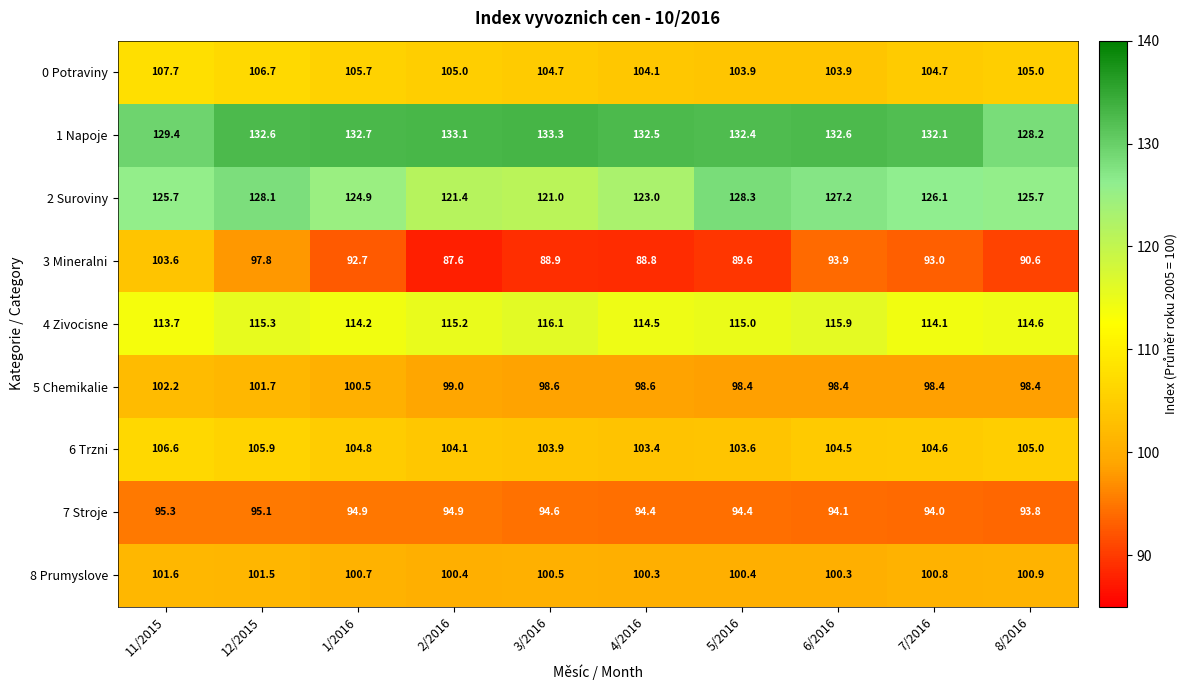

Between 11/2015 and 5/2016, which series saw the biggest shift?

3 Mineralni